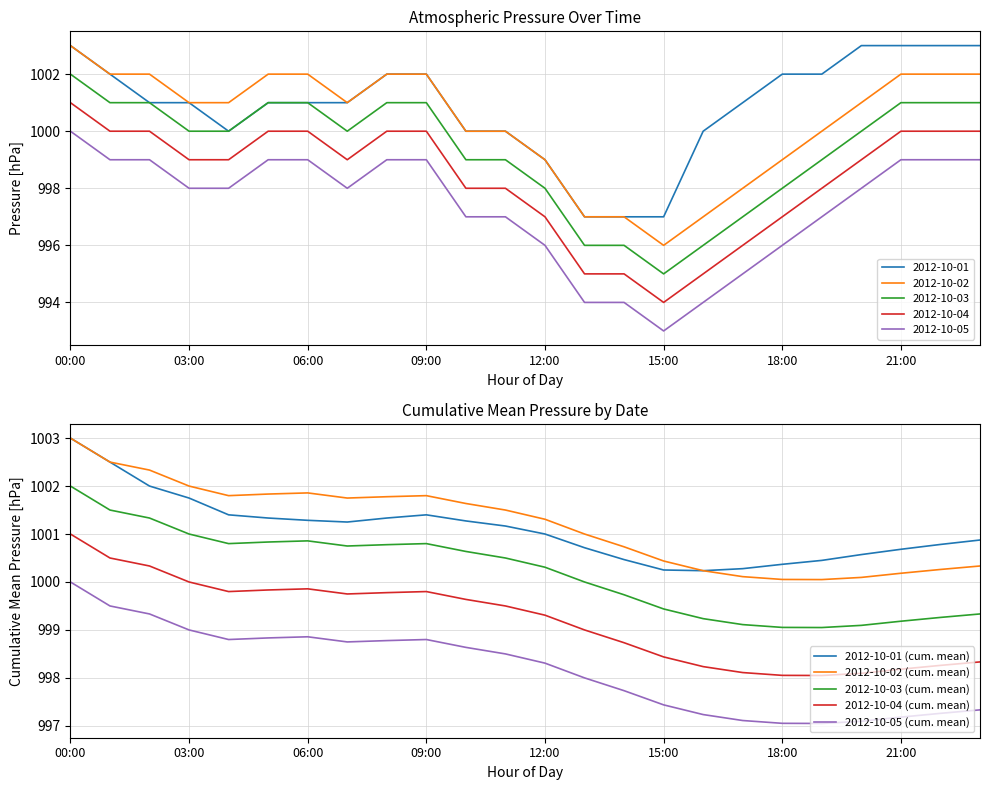

Where does the 2012-10-05 (cum. mean) series first go above 998?

00:00